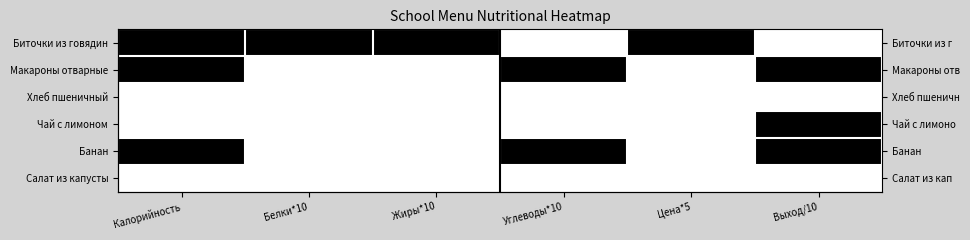

Which label corresponds to the smallest value in the chart?

Углеводы*10